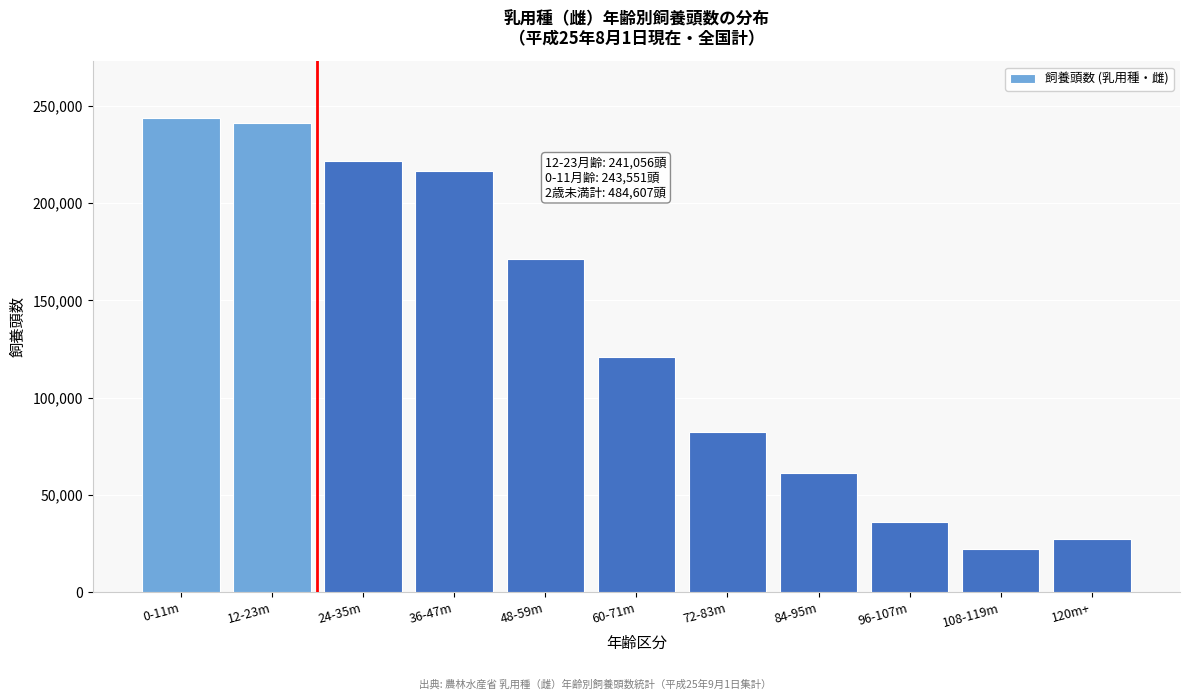

Reading right to left, extract all data points from this chart.

27100	22285	36105	61174	82506	120765	171130	216392	221404	241056	243551